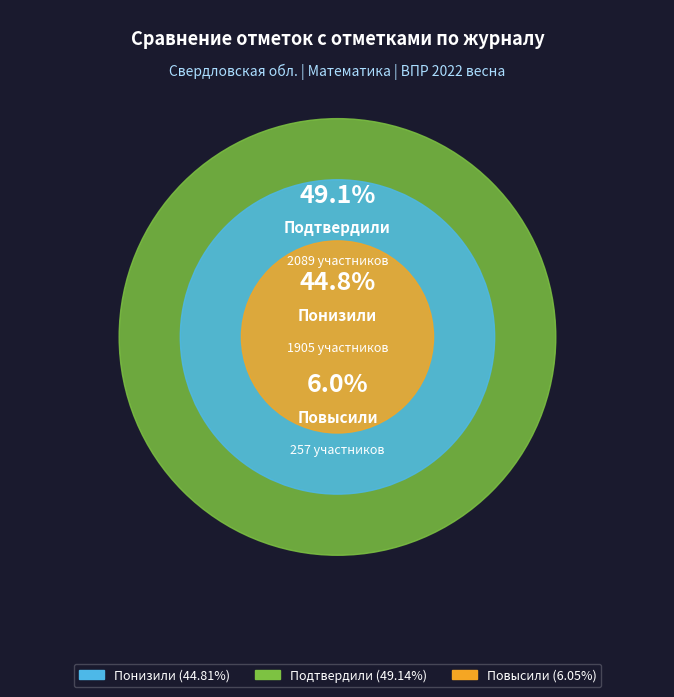

What is the largest slice in the pie chart?

Подтвердили